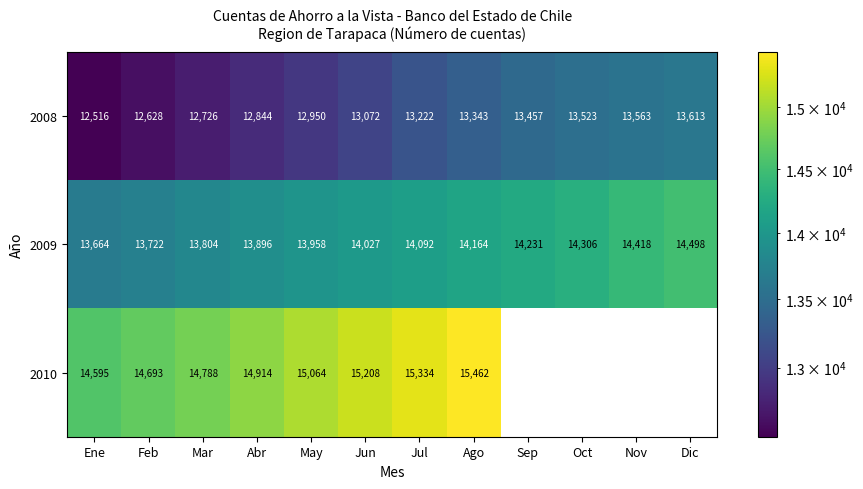

How many data points in 2009 are less than 14092?

6